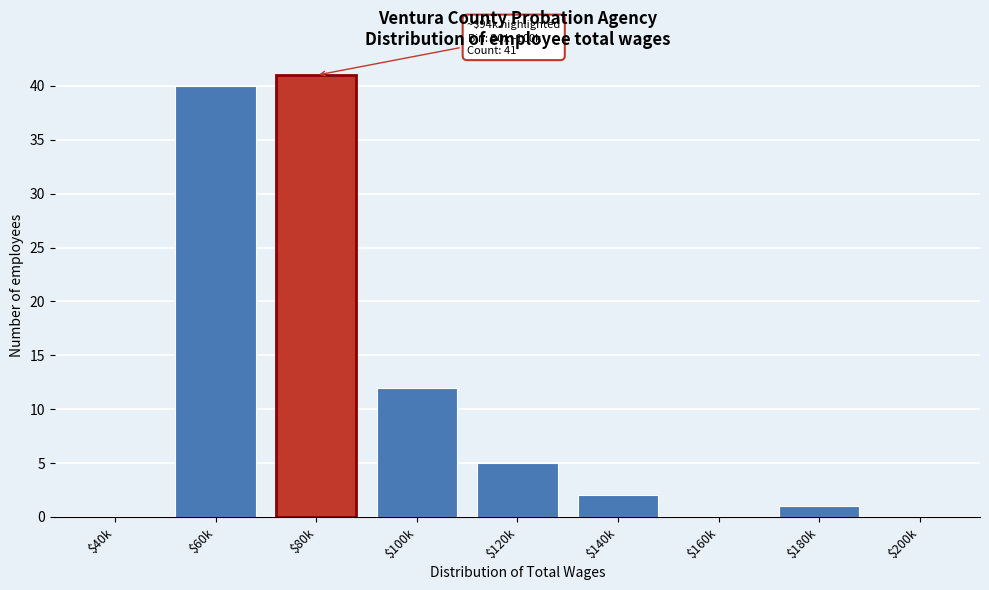

The value at $180k is 1. True or false?

True